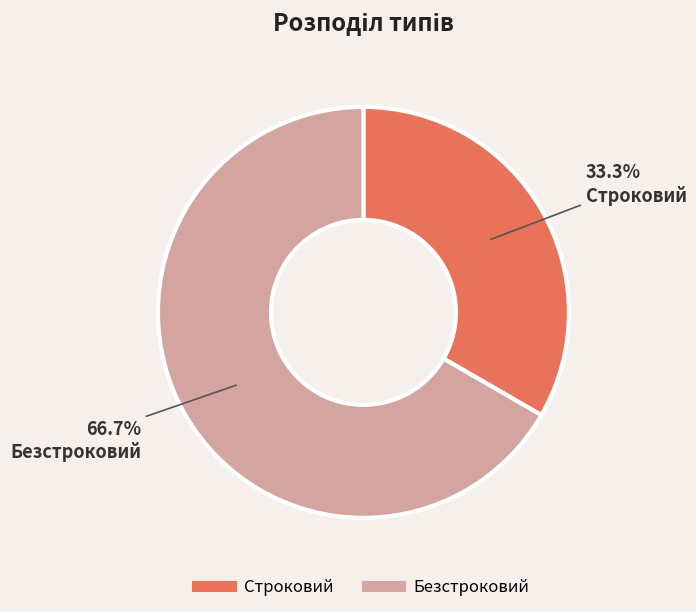

Is the sum of Строковий and Безстроковий greater than half?

Yes